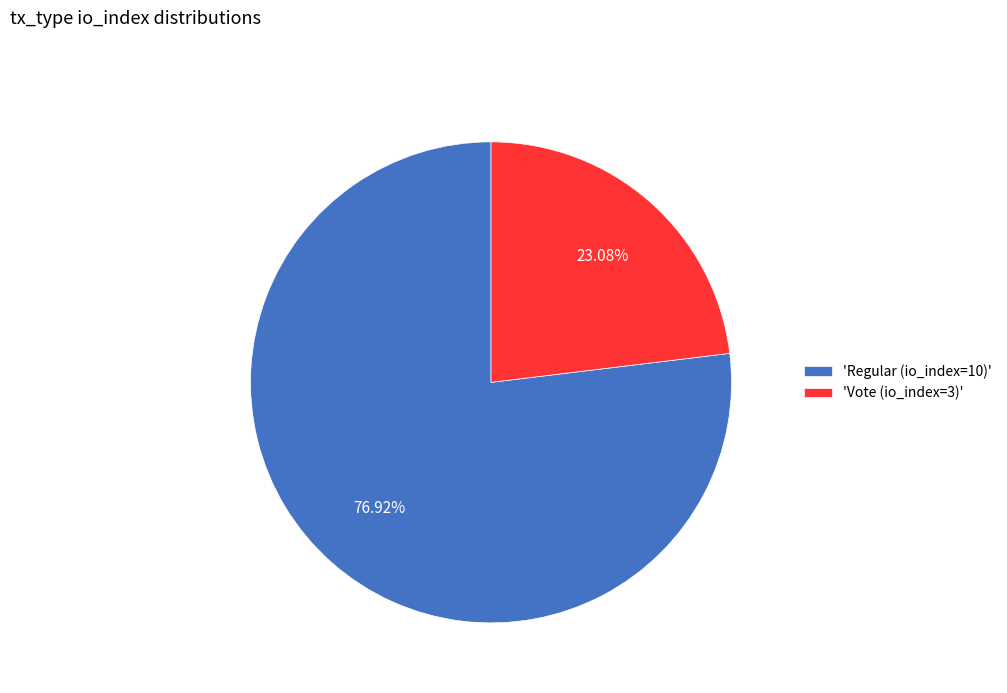

Approximately how many times larger is the value at 'Vote (io_index=3)' compared to 'Regular (io_index=10)'?

0.3